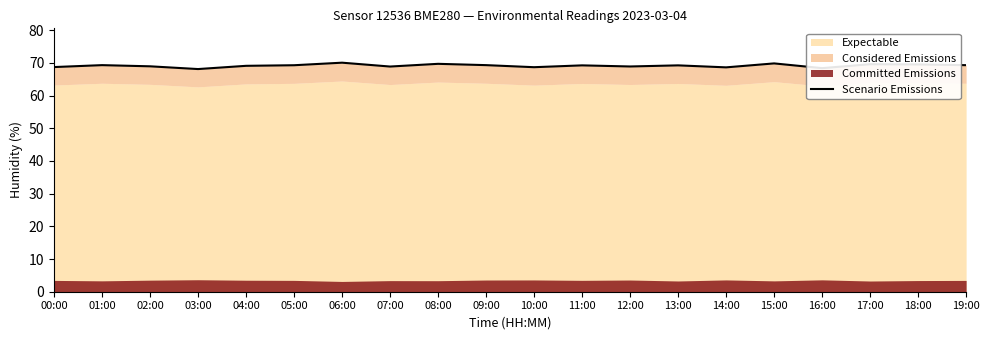

The value at 02:00 is 23.1. True or false?

False